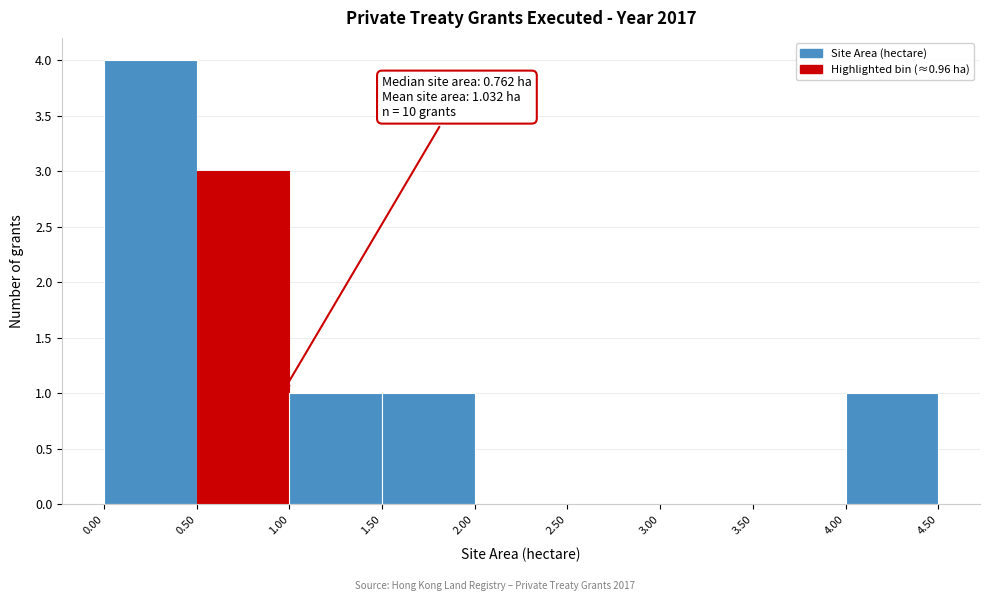

Over which range of the x-axis is the bar tallest?

0.00 to 0.50